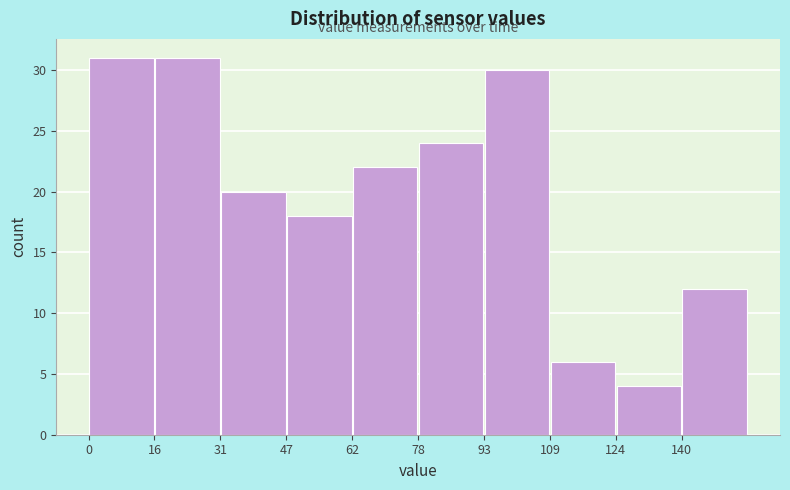

Reading left to right, list every bar in this chart as the range it spans on the x-axis followed by its height. Neither the bar edges nor the heights are printed on the chart, so give them approximately, as read against the axes.

0 to 16: 31
16 to 32: 31
32 to 46: 20
46 to 62: 18
62 to 78: 22
78 to 94: 24
94 to 108: 30
108 to 124: 6
124 to 140: 4
140 to 156: 12